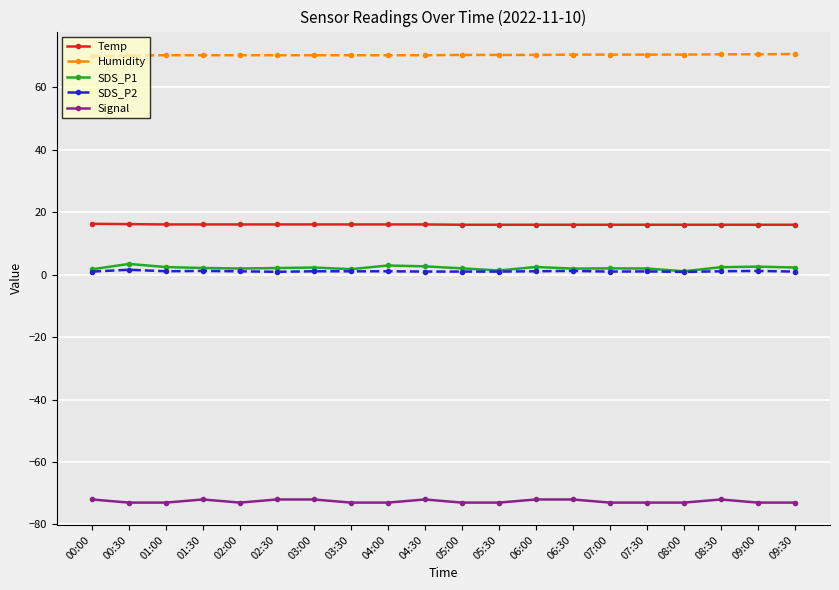

What is the sum of the Temp values at 04:30 and 07:30?

32.1